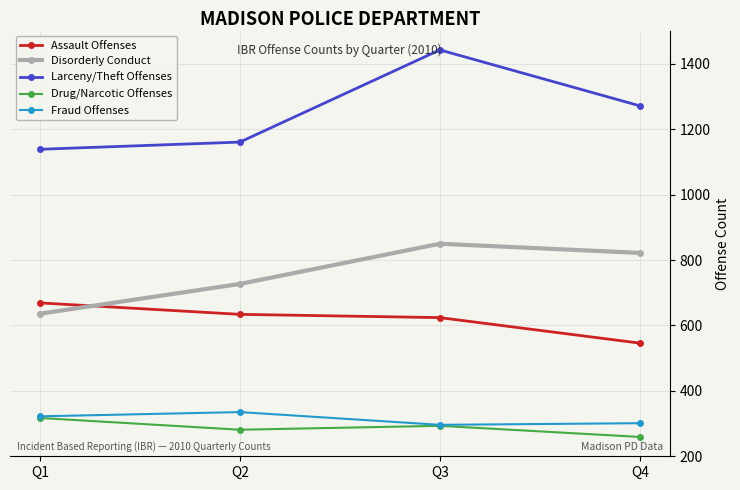

True or false: Disorderly Conduct has more than 1 interior local peaks.

False